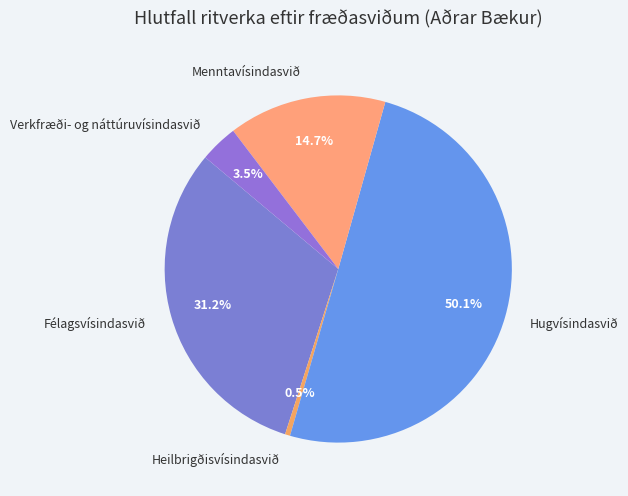

Which category accounts for the majority?

Hugvísindasvið